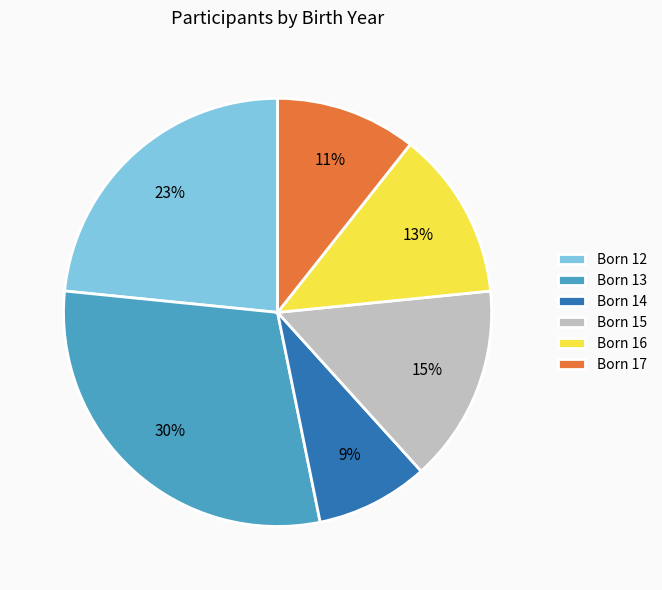

To the nearest percent, what is the difference between the Born 17 and Born 16 slice percentages?

2%